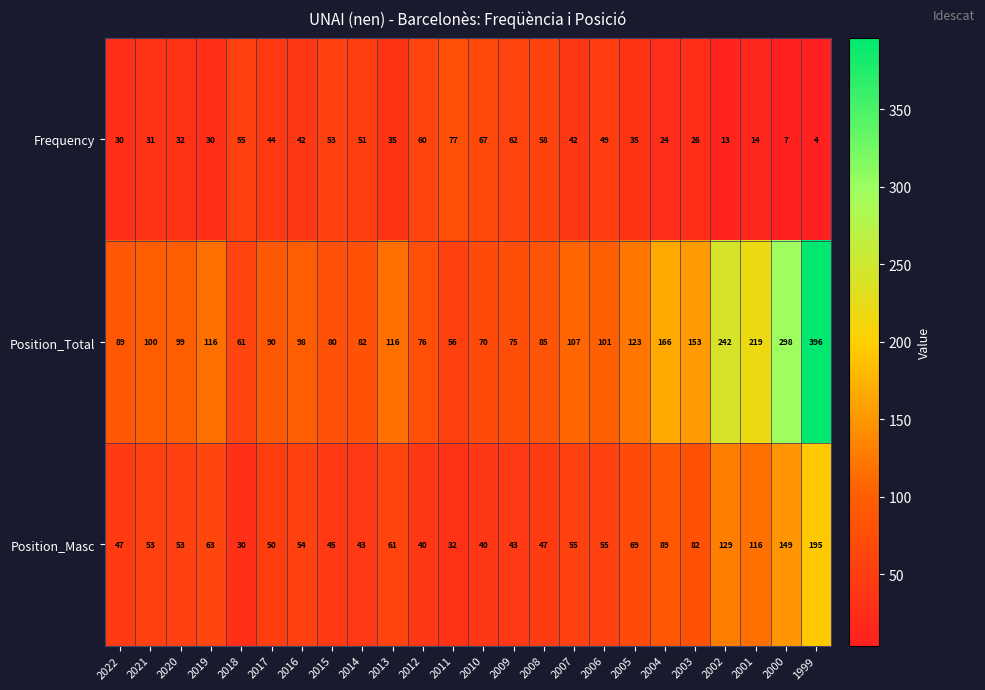

How many data points in Position_Total are less than 100?

12